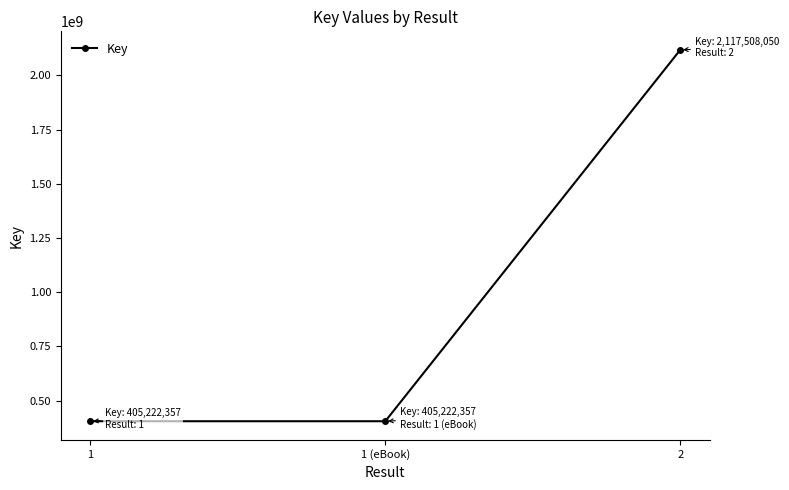

How many distinct data groups are displayed?

1